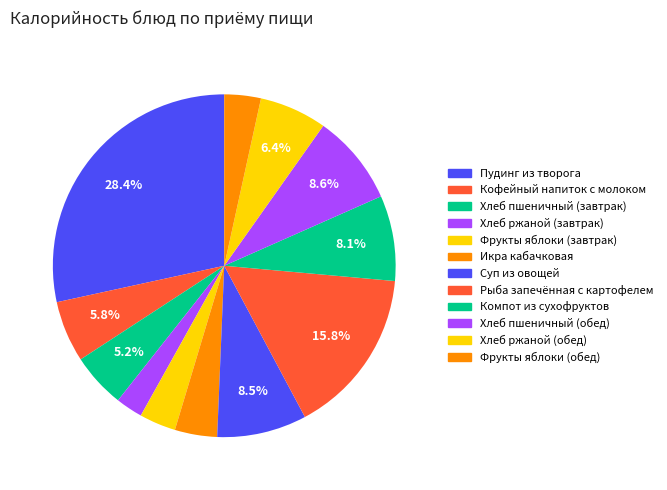

The Суп из овощей slice represents 21% of the pie. True or false?

False